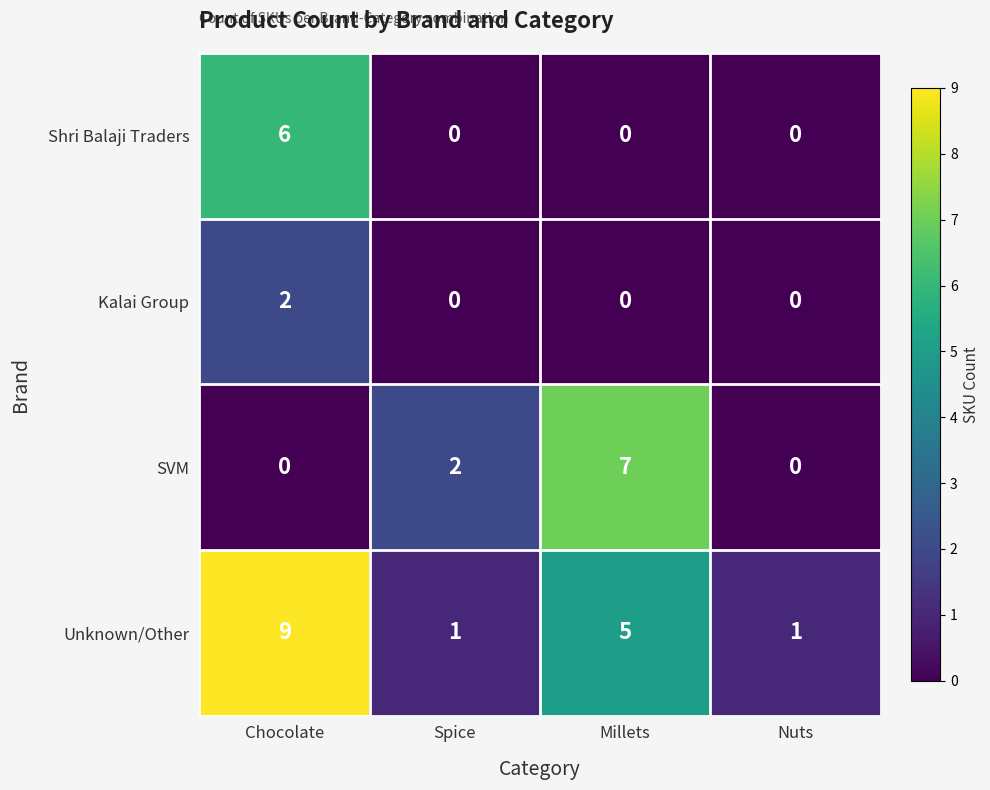

Is it true that SVM equals 4 at Millets?

False